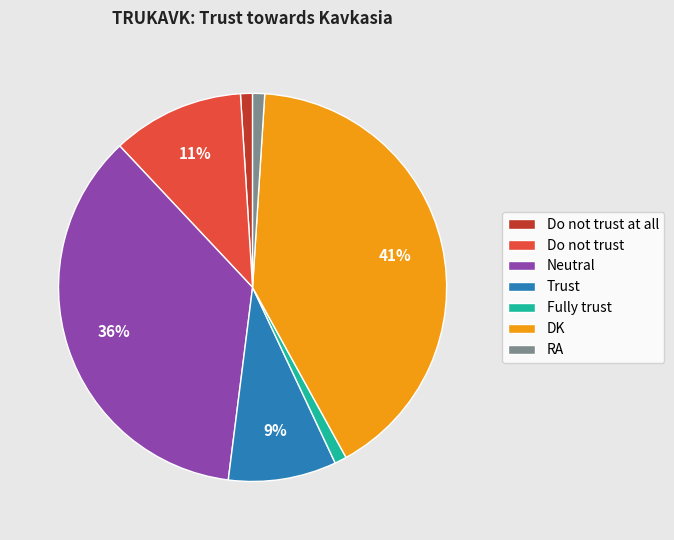

How many slices are in this pie chart?

7